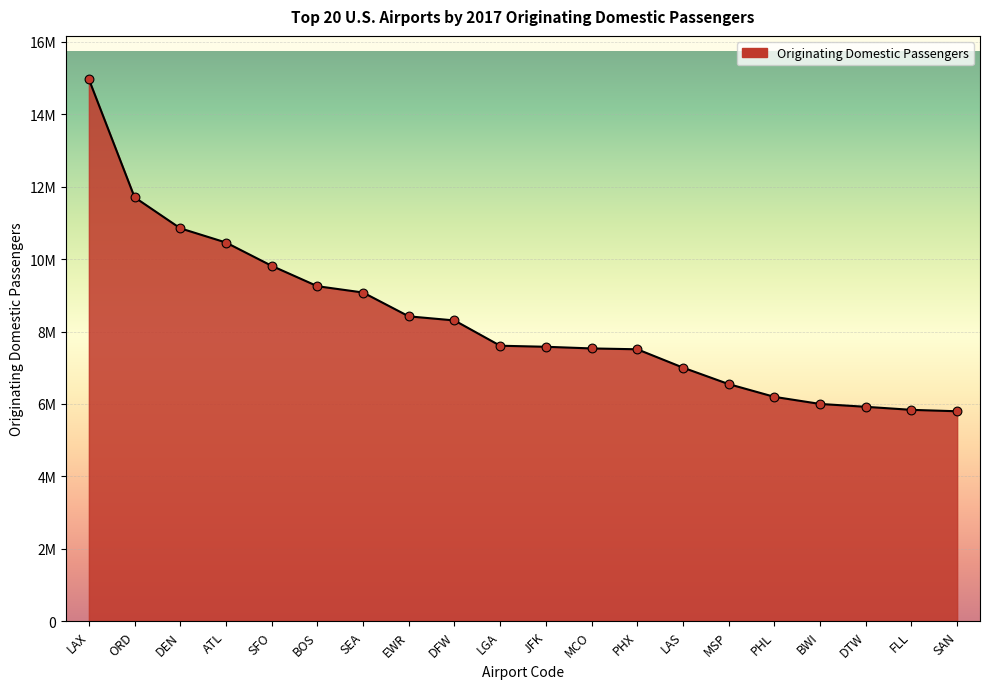

What is the ratio of the value at LAX to the value at BWI?

2.5